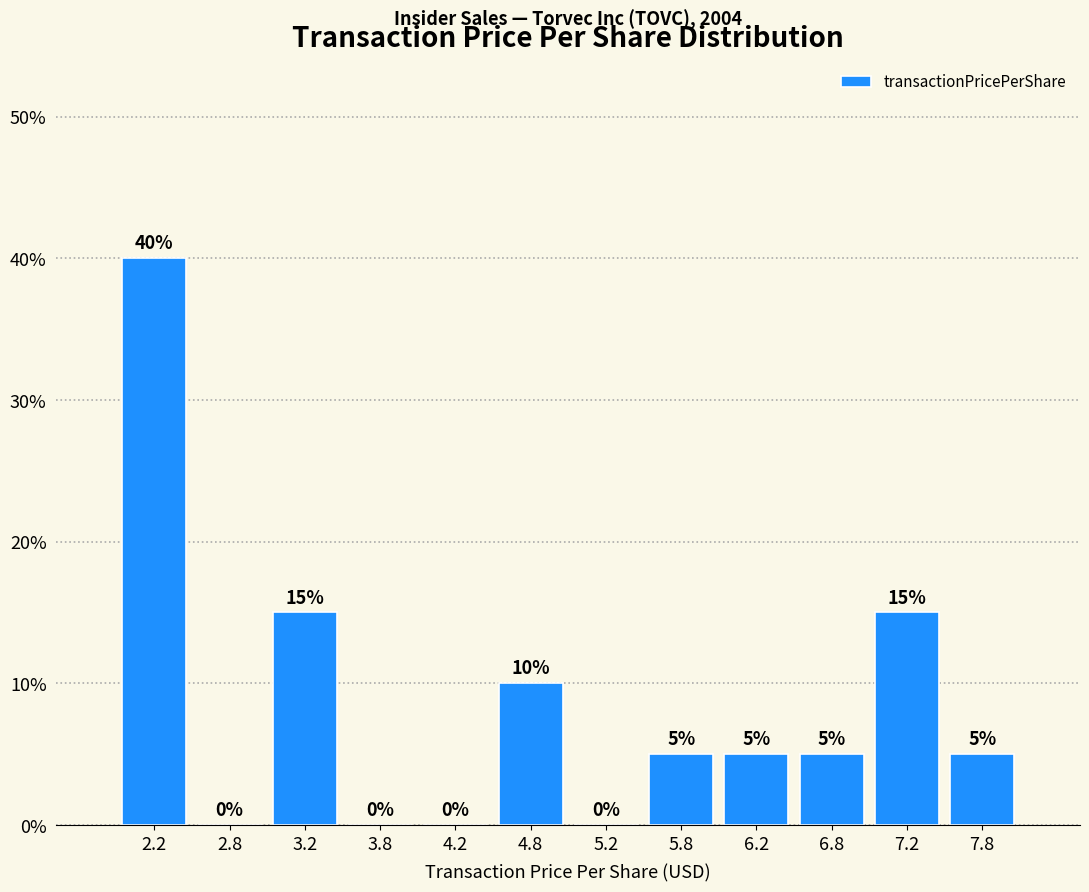

What is the height of the bar covering 7.5 to 8.0 on the x-axis?

5